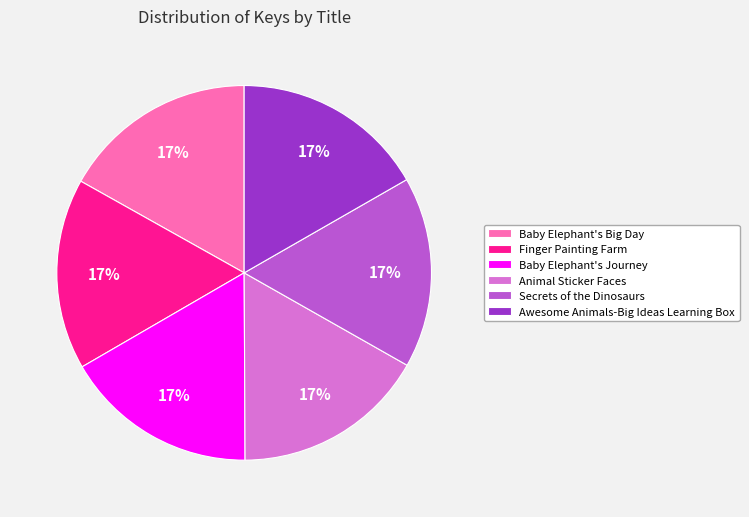

What percentage is the Awesome Animals-Big Ideas Learning Box slice, to the nearest percent?

17%